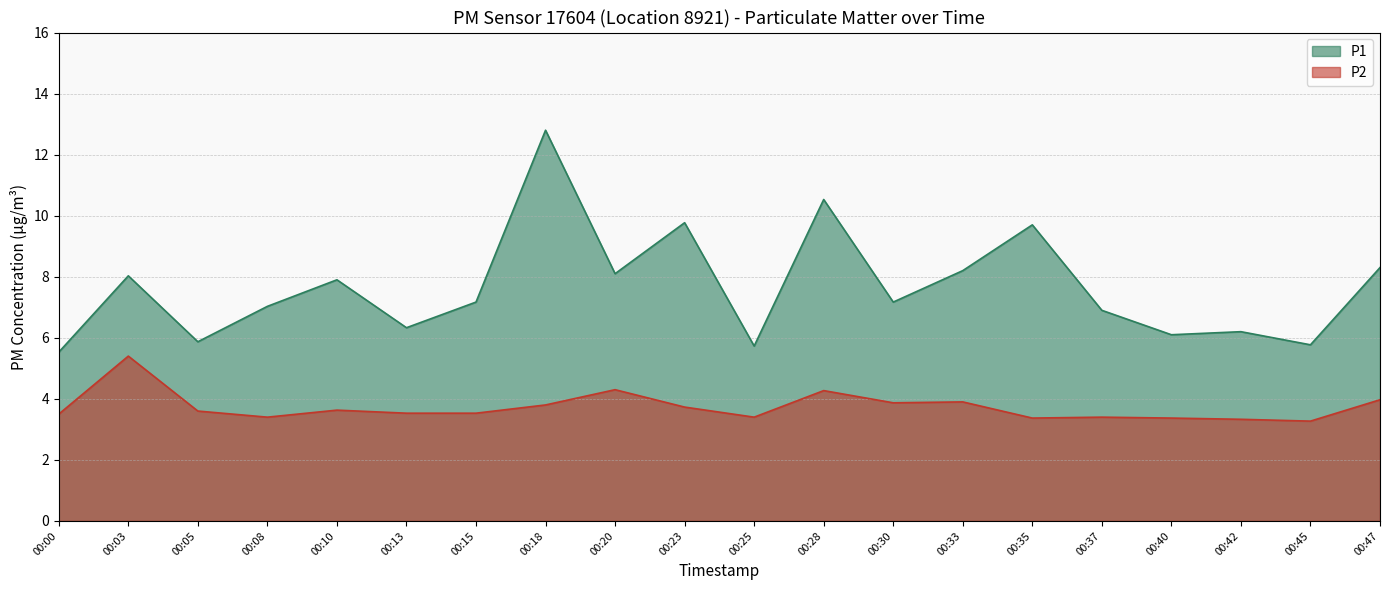

Reading left to right, what are all the values shown in this chart?

P1: 5.5	8.0	5.9	7.0	7.9	6.3	7.2	12.8	8.1	9.8	5.7	10.5	7.2	8.2	9.7	6.9	6.1	6.2	5.8	8.3
P2: 3.5	5.4	3.6	3.4	3.6	3.5	3.5	3.8	4.3	3.7	3.4	4.3	3.9	3.9	3.4	3.4	3.4	3.3	3.3	4.0